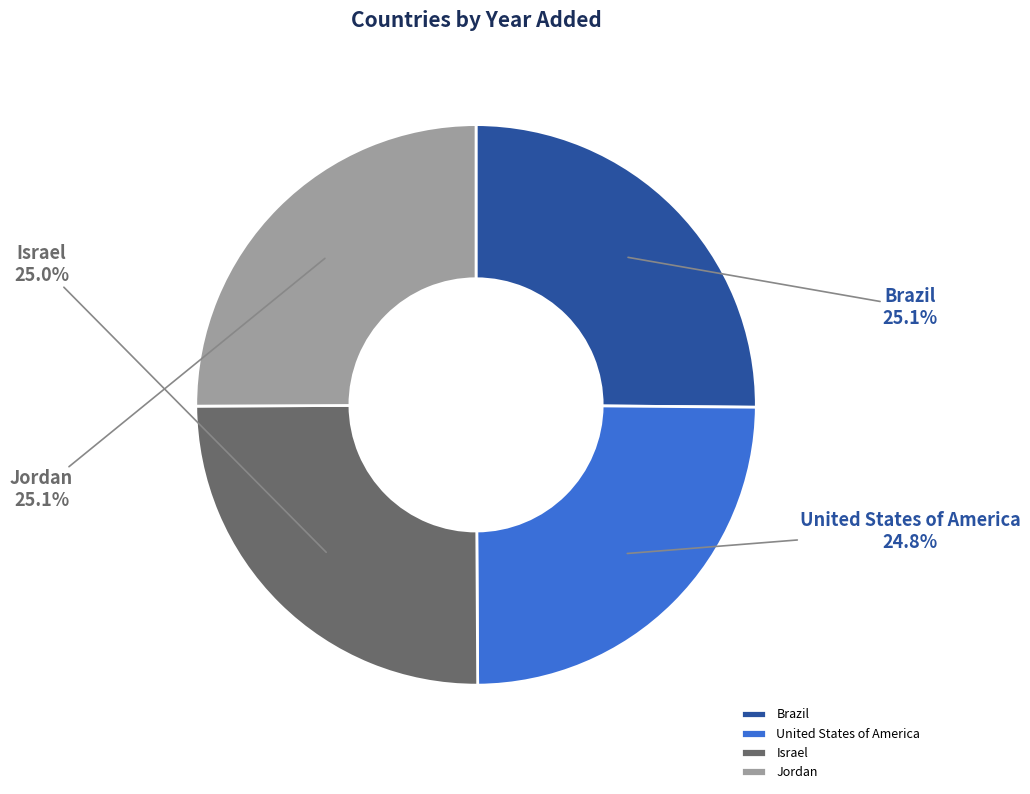

Is there a majority slice in this chart?

No